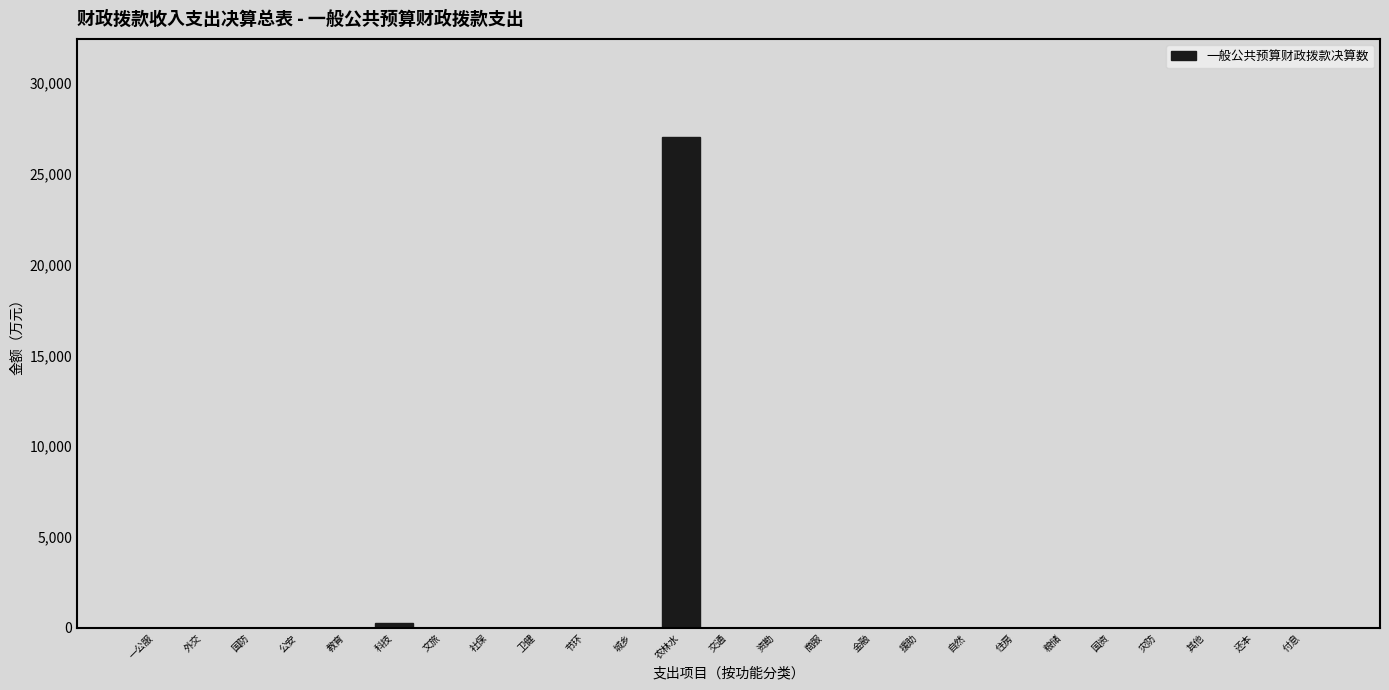

Reading left to right, what are all the values shown in this chart?

一公服=0.0	外交=0.0	国防=0.0	公安=0.0	教育=0.0	科技=265.0	文旅=0.0	社保=0.0	卫健=0.0	节环=0.0	城乡=0.0	农林水=27033.5	交通=0.0	资勘=0.0	商服=0.0	金融=0.0	援助=0.0	自然=0.0	住房=0.0	粮储=0.0	国资=0.0	灾防=0.0	其他=0.0	还本=0.0	付息=0.0